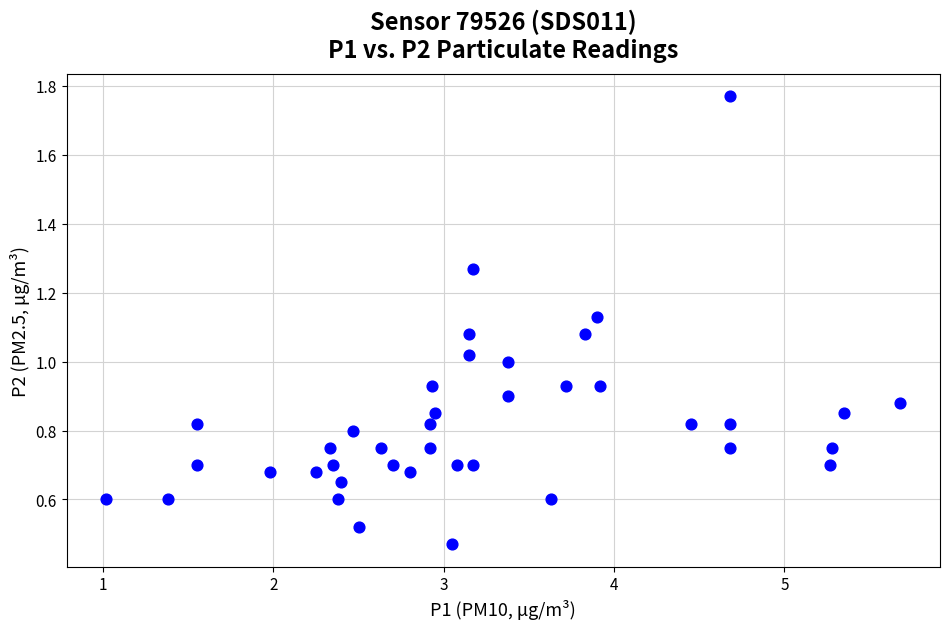

What is the range of X values (max minus min)?

4.7